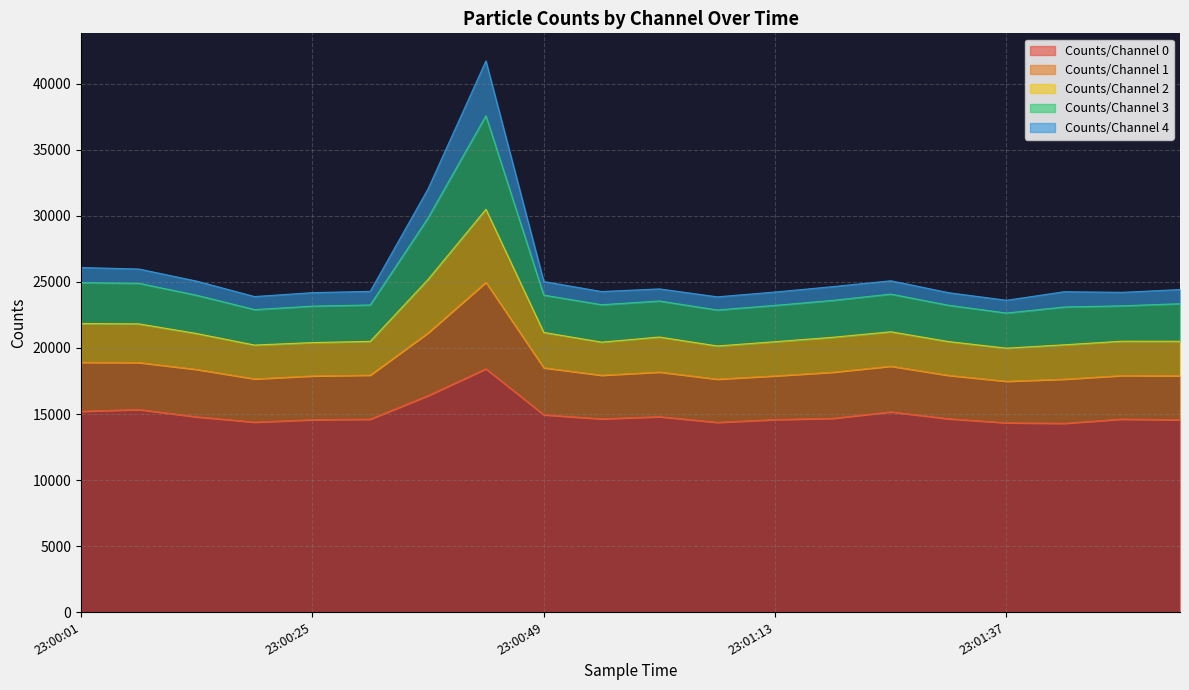

What is the total value across all series at 23:01:37?

23613